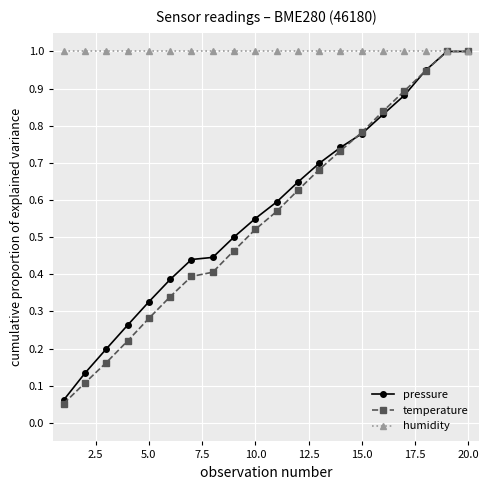

Which series has the largest total across all categories?

humidity